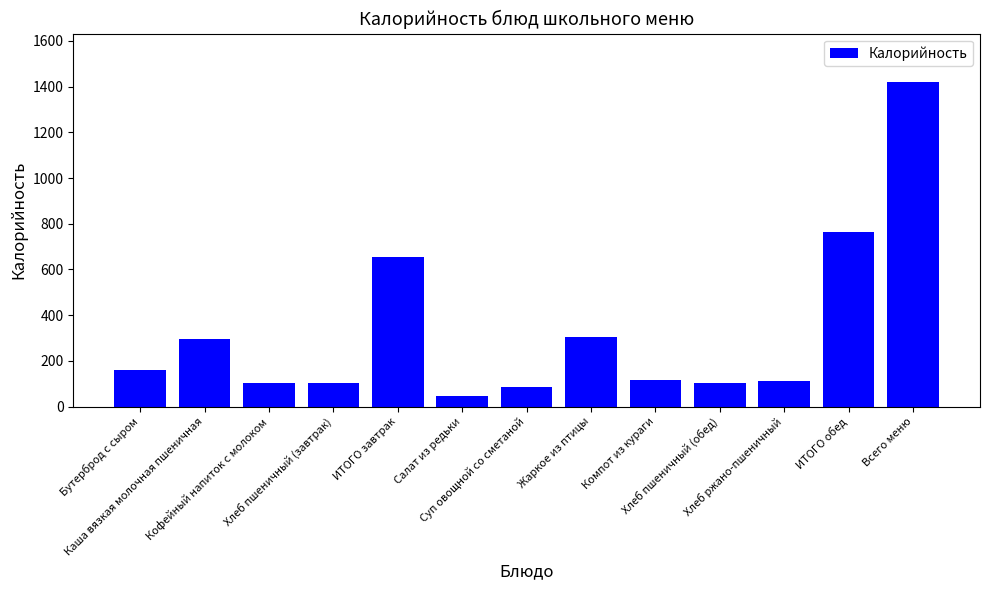

How many data points are less than 115?

6